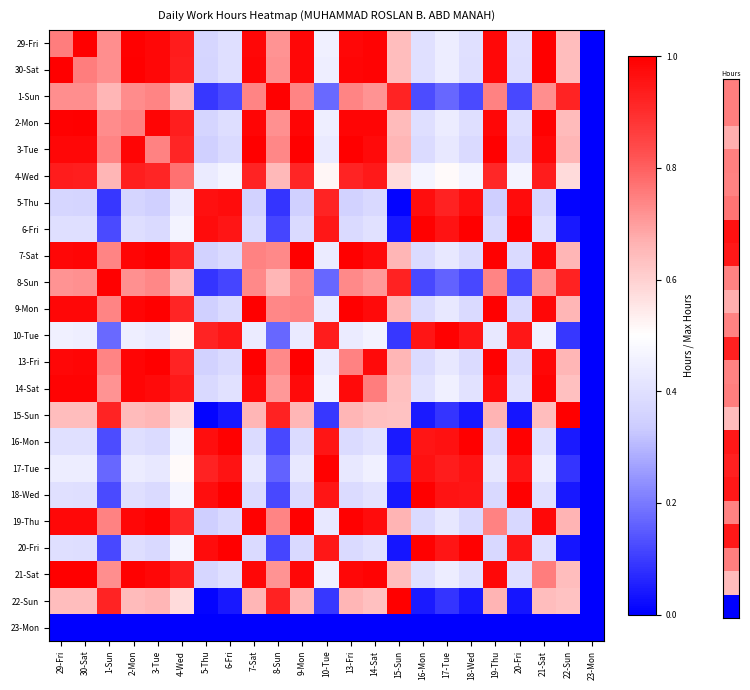

What is the total value across all series at 6-Fri?

11.5